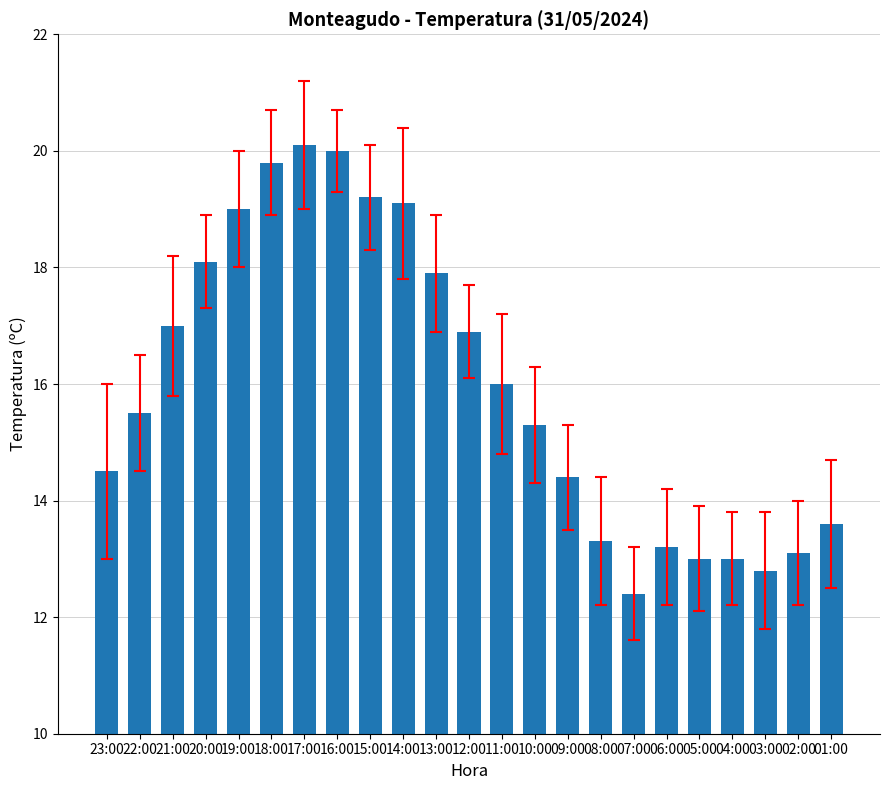

What is the sum of the values at 23:00 and 20:00?

32.6